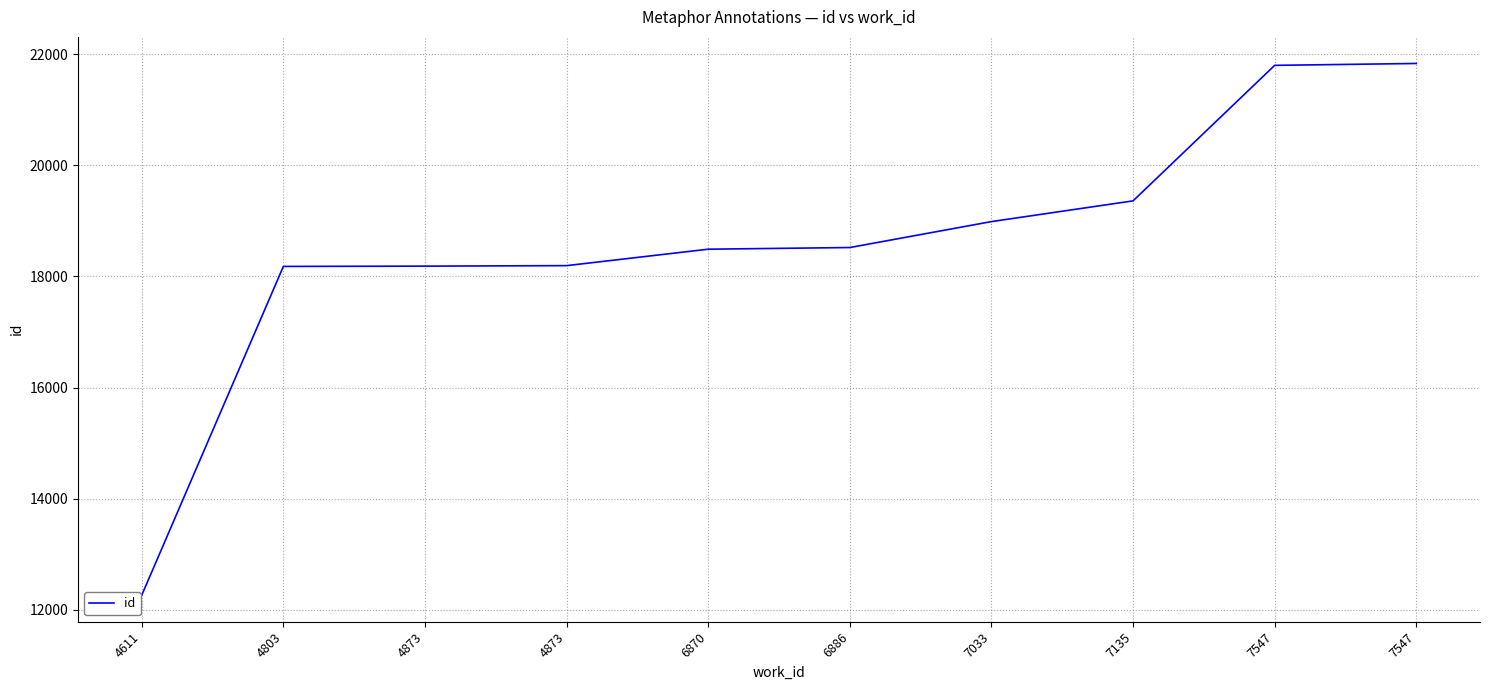

Is this an area chart (filled region under the line)?

No